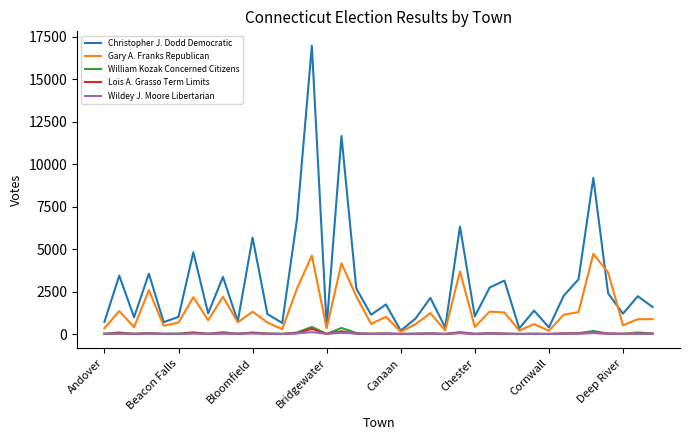

True or false: William Kozak Concerned Citizens has more than 2 points higher than both neighbors.

True